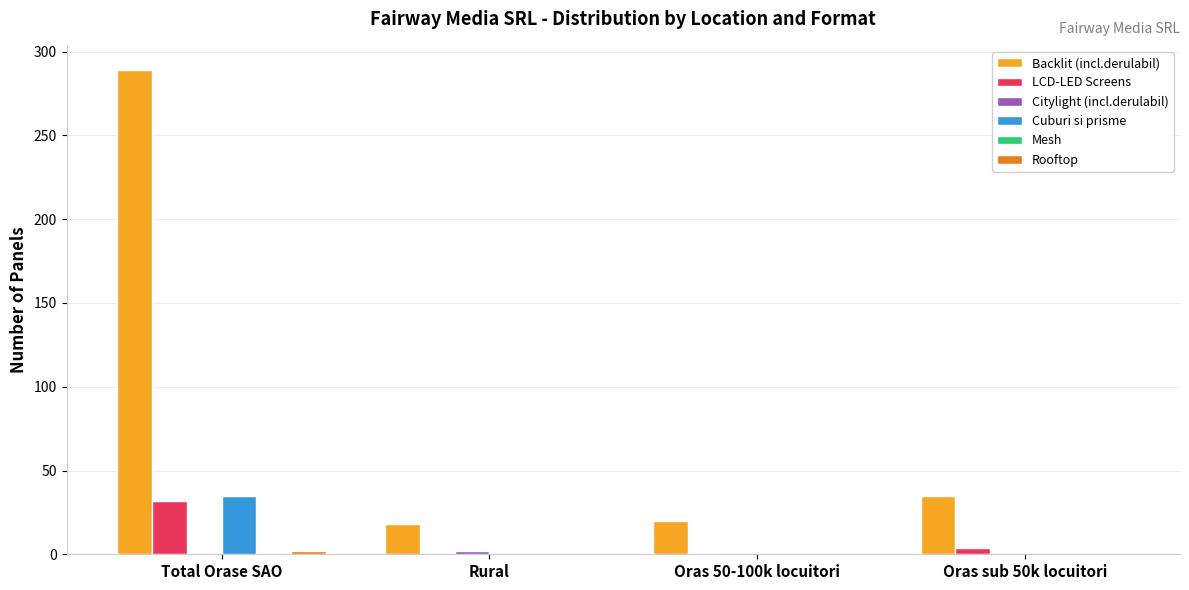

Which series changed the most between Total Orase SAO and Rural?

Backlit (incl.derulabil)